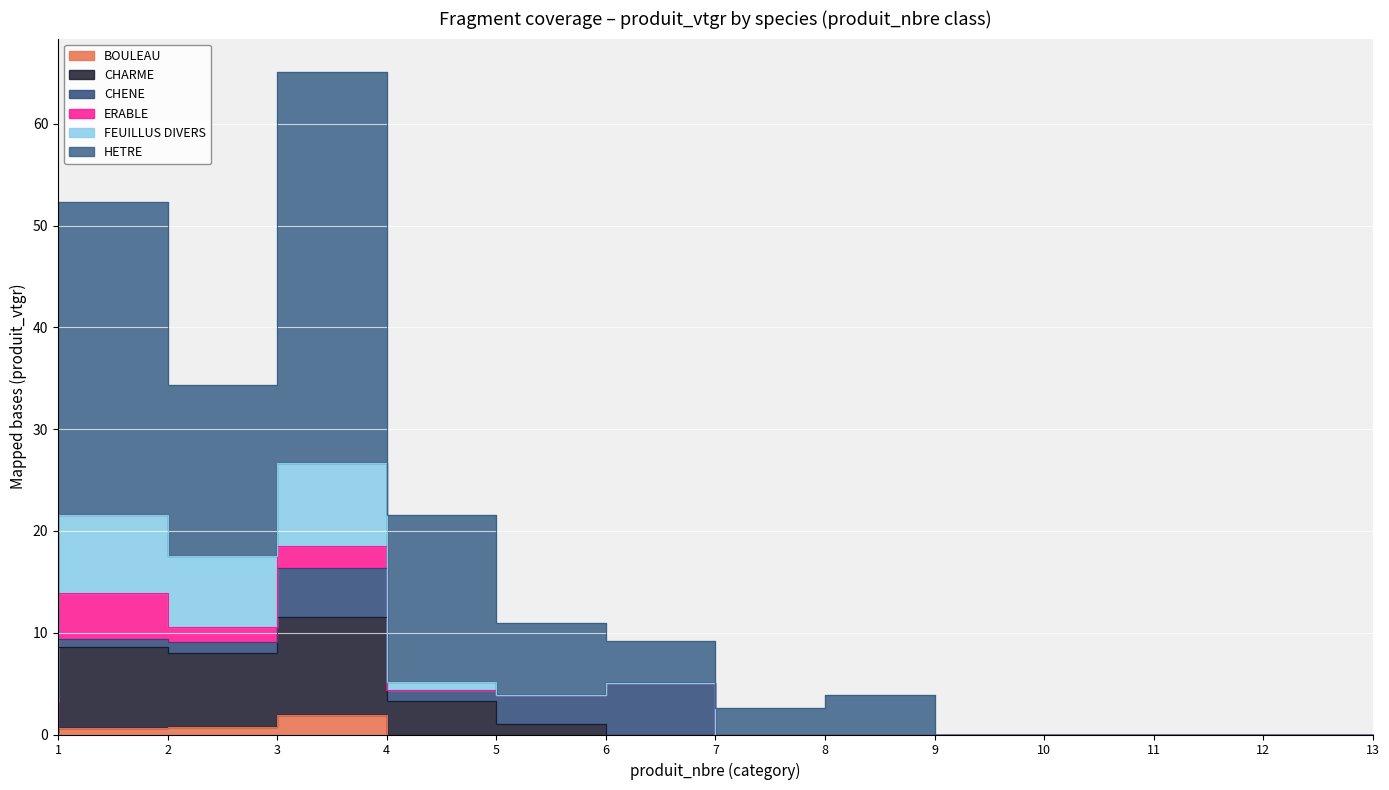

What is the difference between the second highest and minimum values in the CHARME series?

8.6